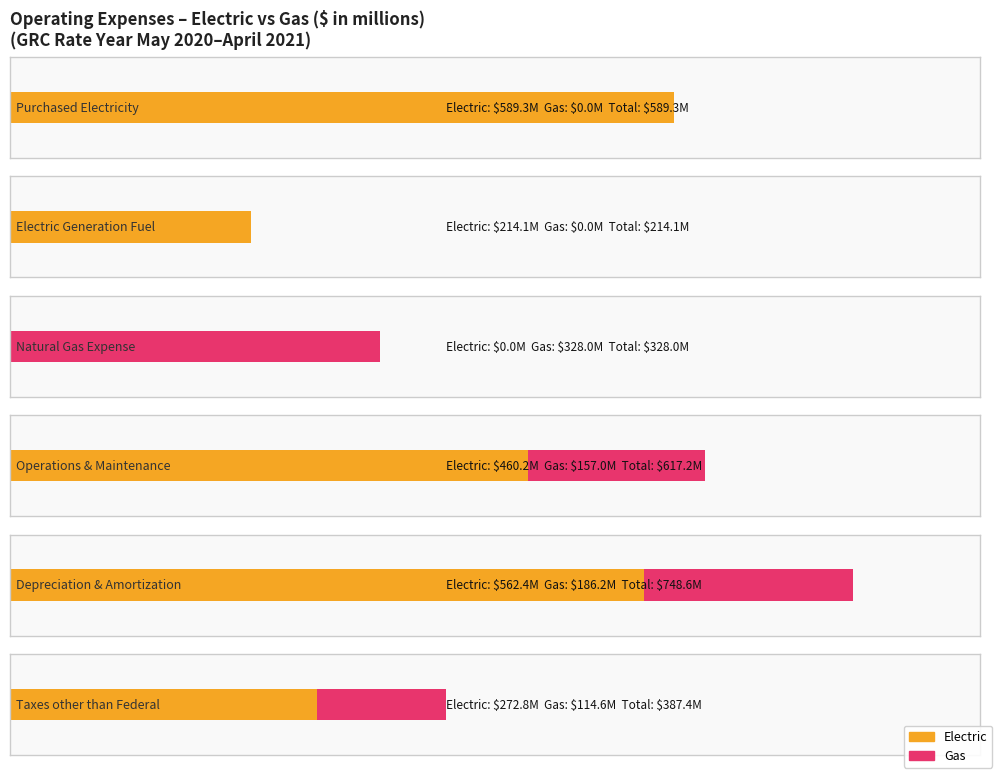

Which category has the highest value in the Depreciation & Amortization series?

Total